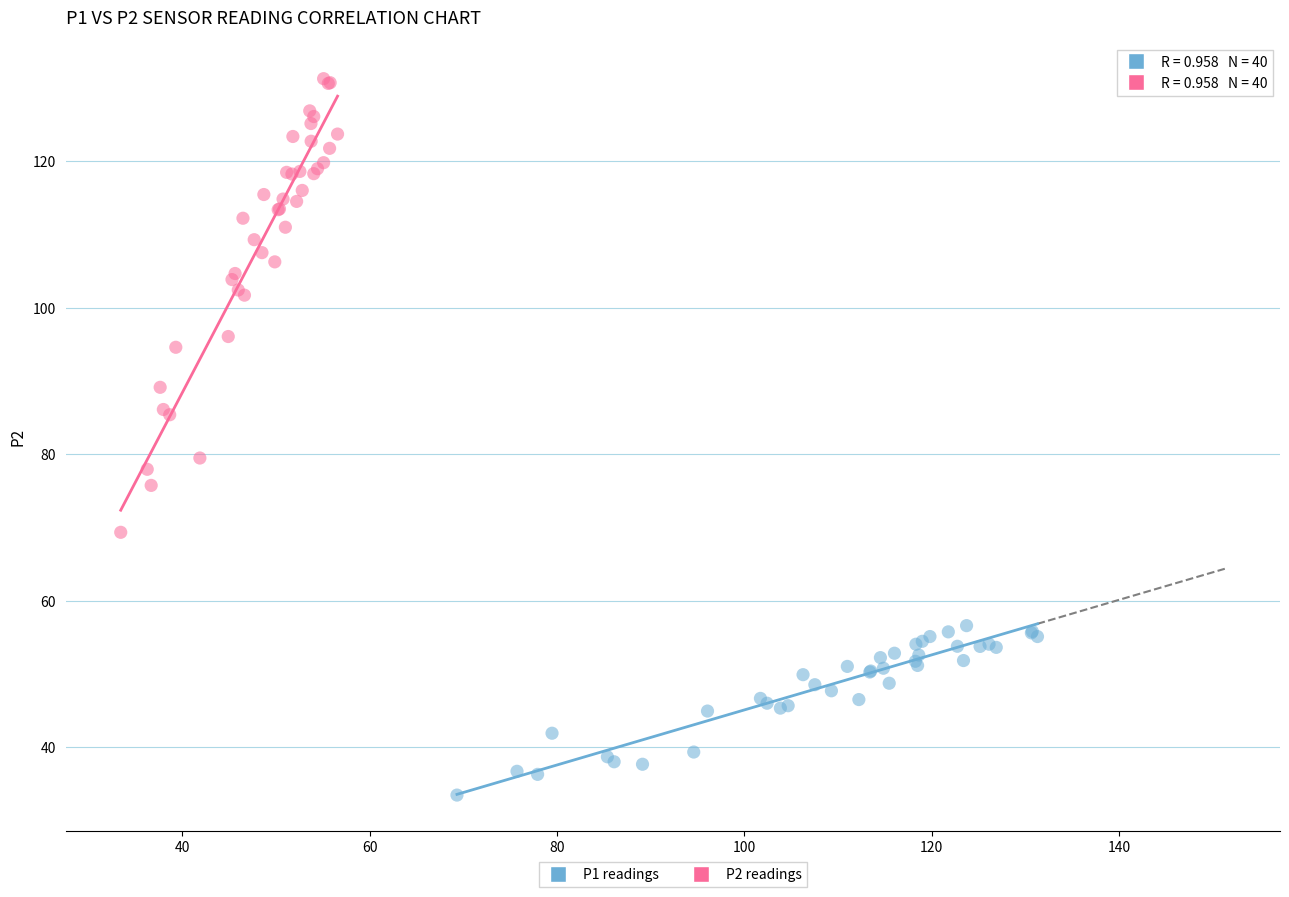

Which series has the largest Y range (max minus min)?

P2 readings